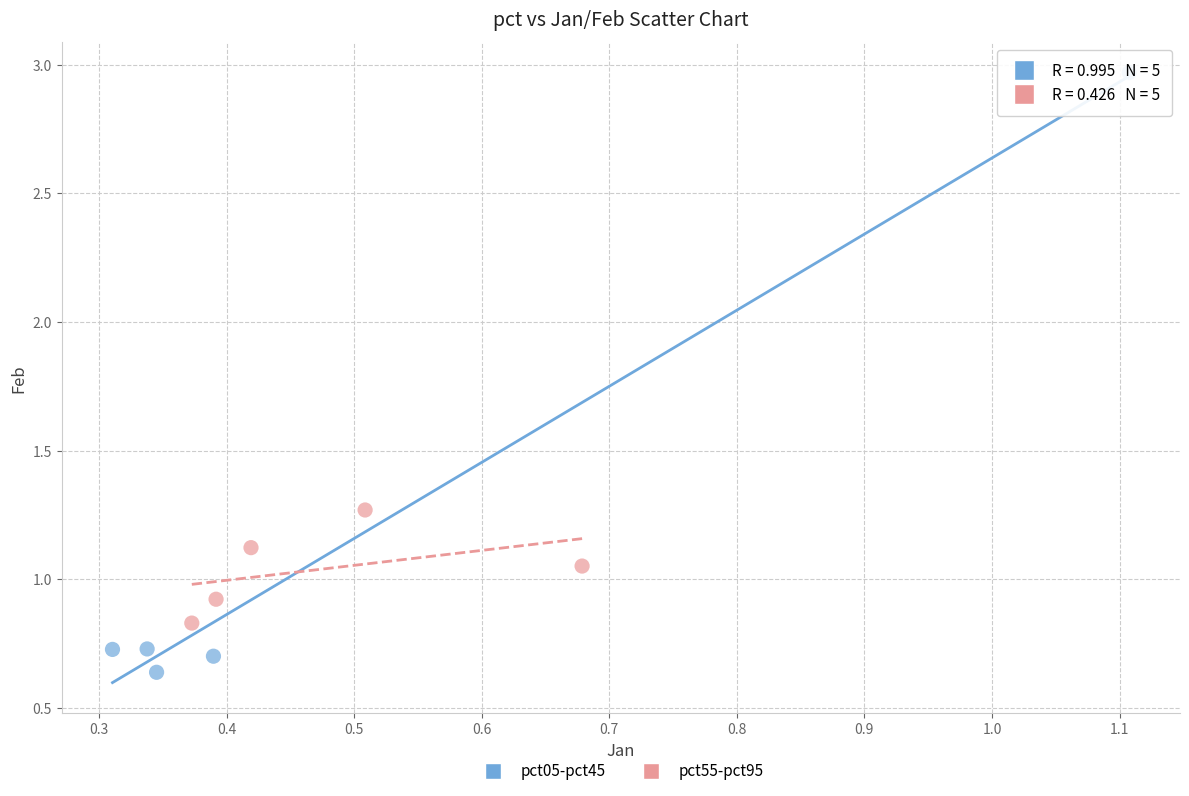

Which series has the widest spread of Y values?

pct05-pct45